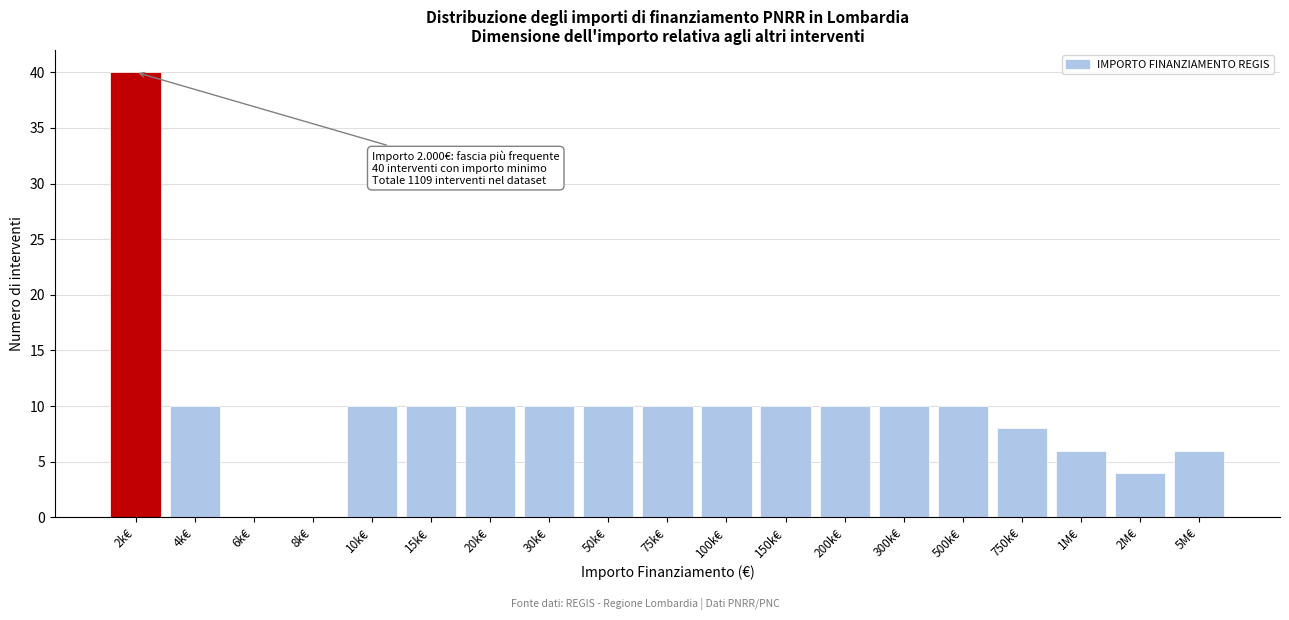

Reading left to right, list all the values displayed in this chart.

2k€=40	4k€=10	6k€=0	8k€=0	10k€=10	15k€=10	20k€=10	30k€=10	50k€=10	75k€=10	100k€=10	150k€=10	200k€=10	300k€=10	500k€=10	750k€=8	1M€=6	2M€=4	5M€=6